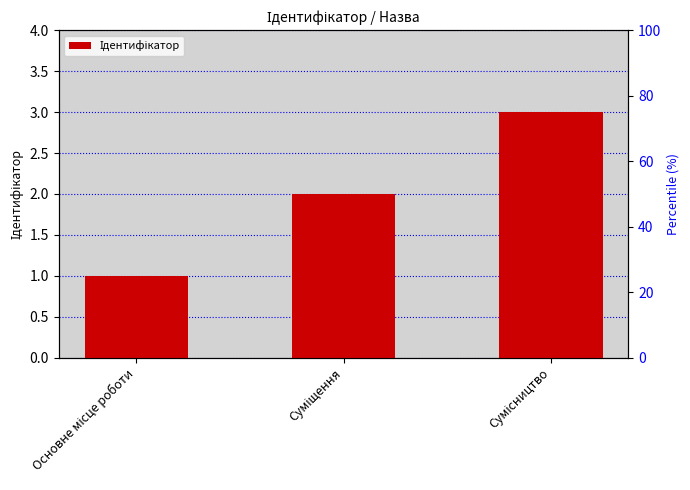

How many bars are there in total?

3